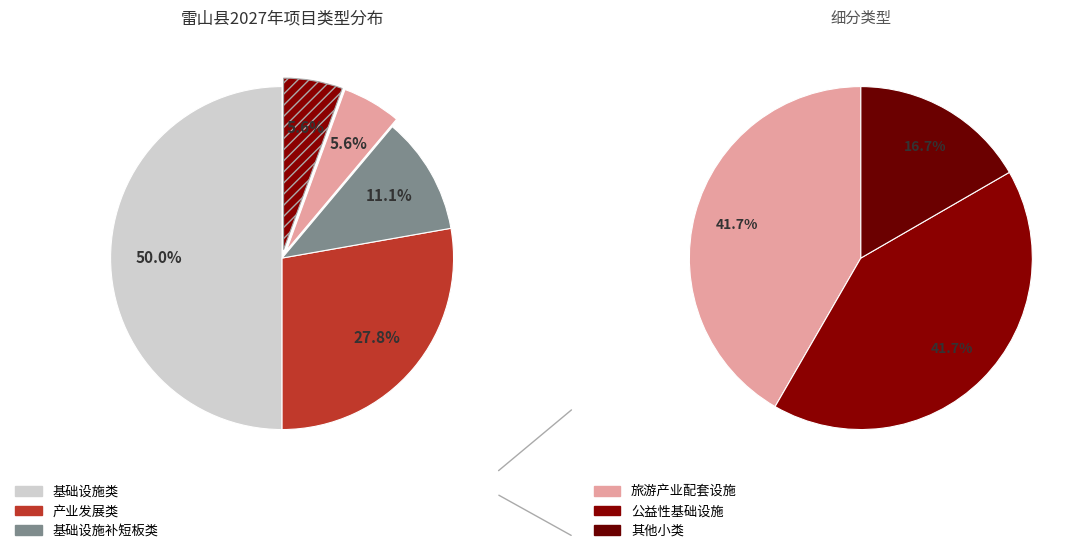

What is the ratio of the value at 旅游产业配套设施 to the value at 基础设施类?

0.1